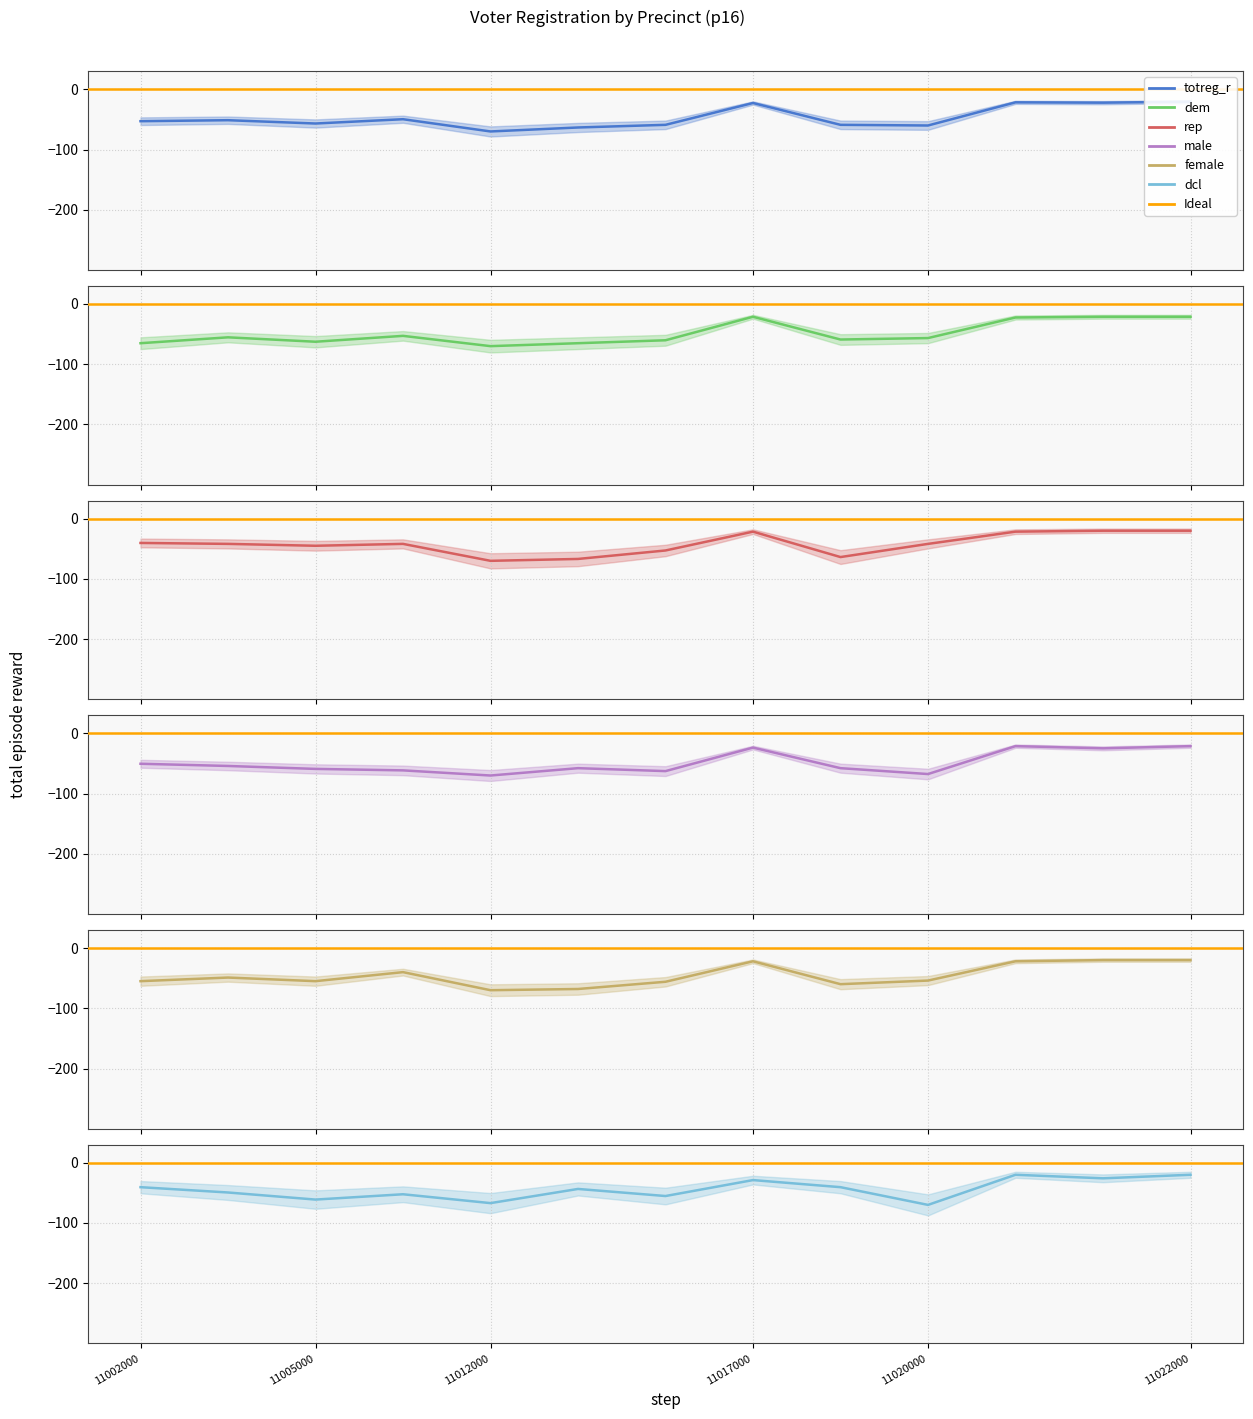

How many times do totreg_r and dcl cross each other?

8